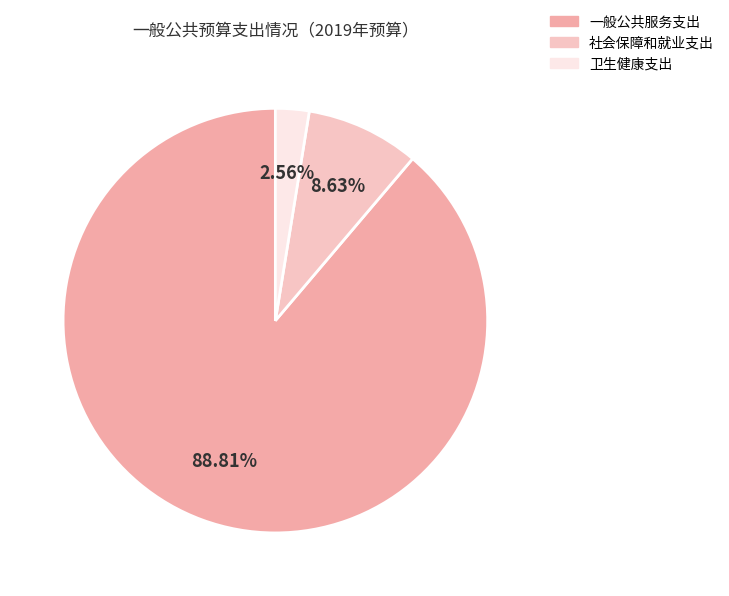

How many segments does this pie chart have?

3